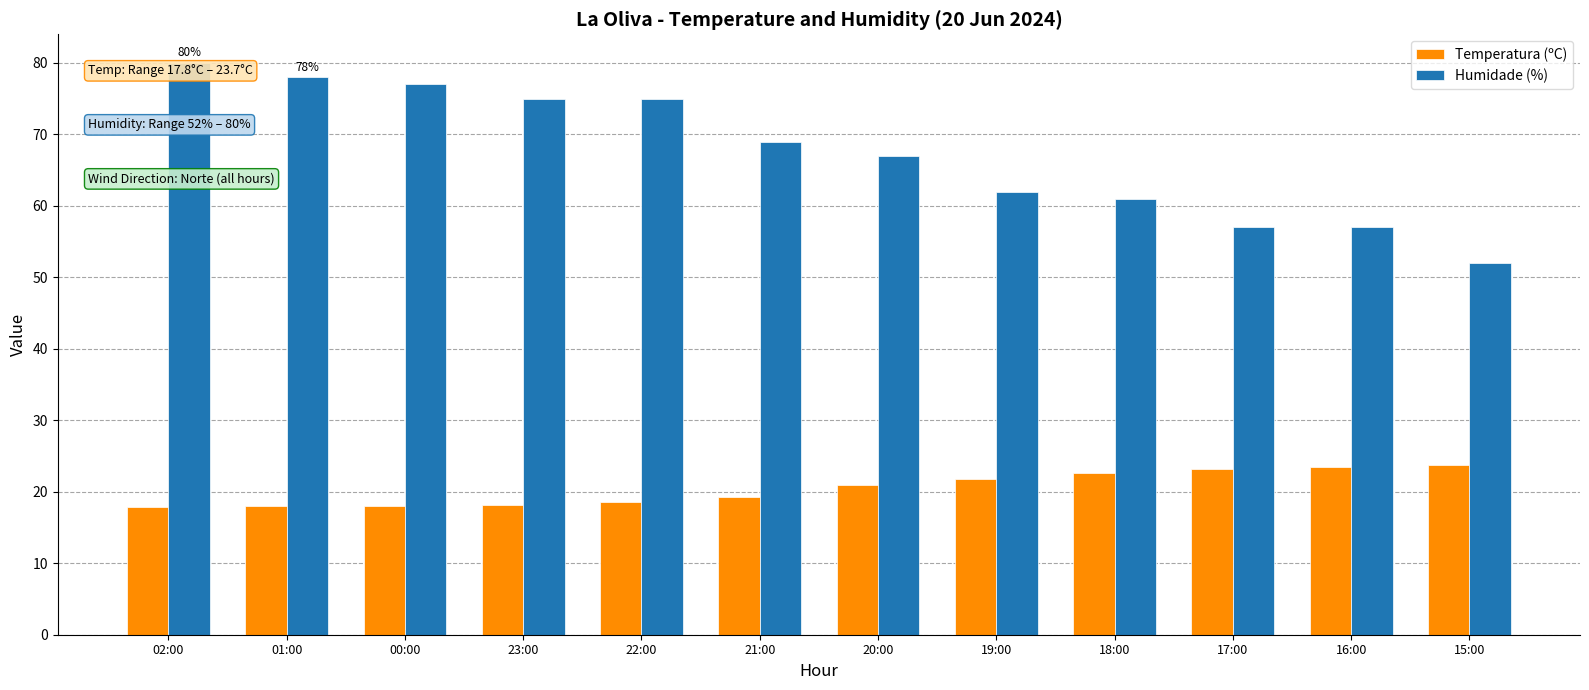

Does the chart contain stacked bars?

No